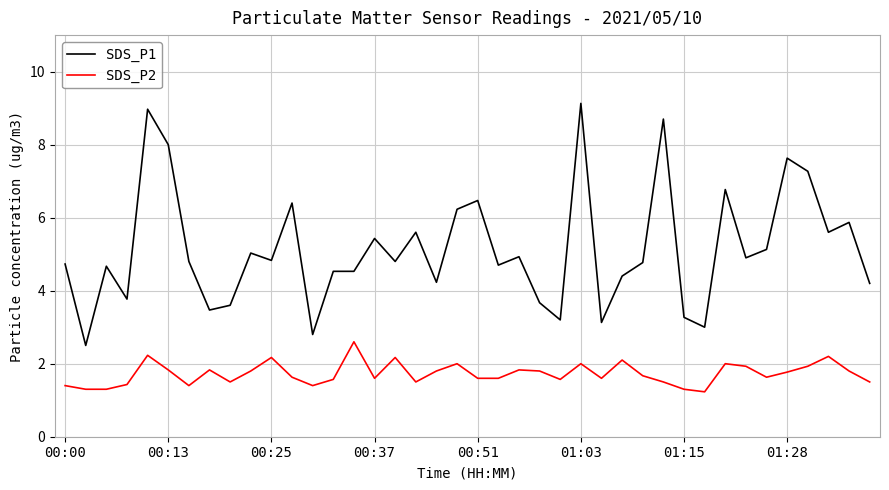

Which series has the largest range (max minus min)?

SDS_P1